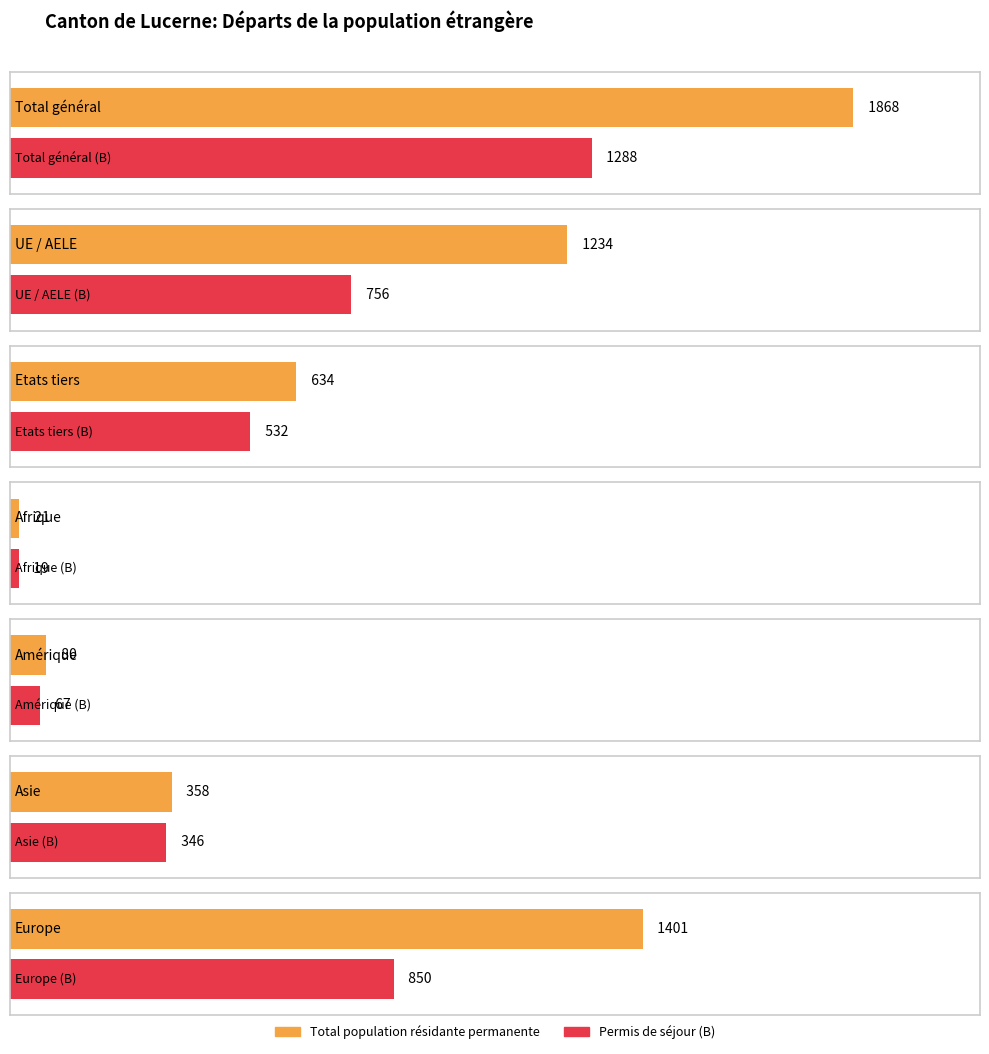

At how many categories does at least one series exceed 825?

3